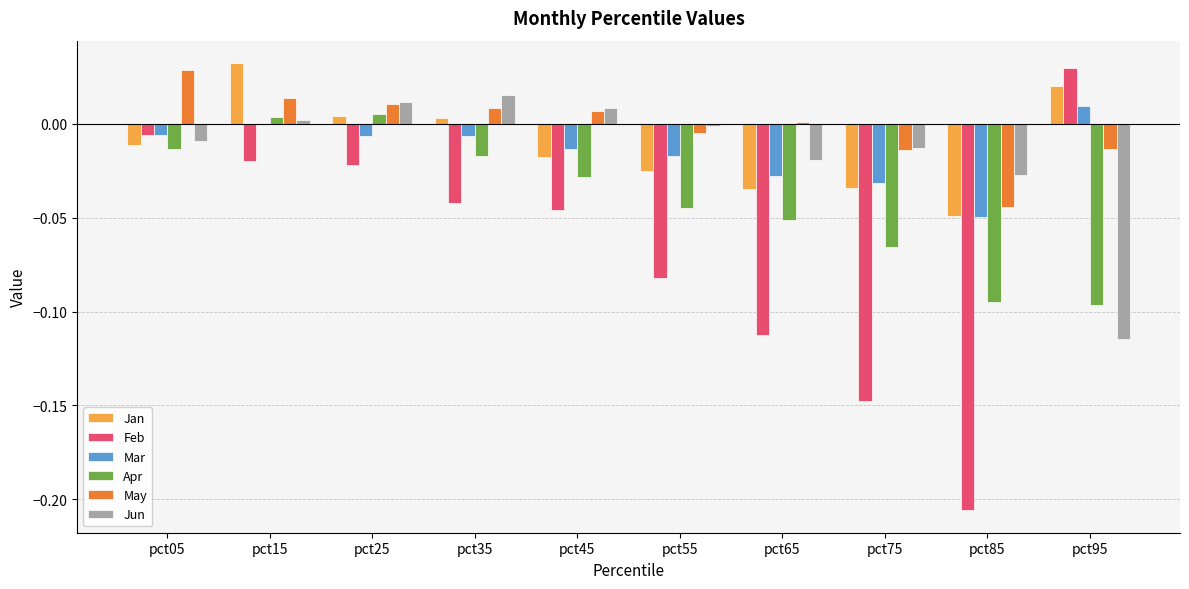

At which label is May closest to 0?

pct65